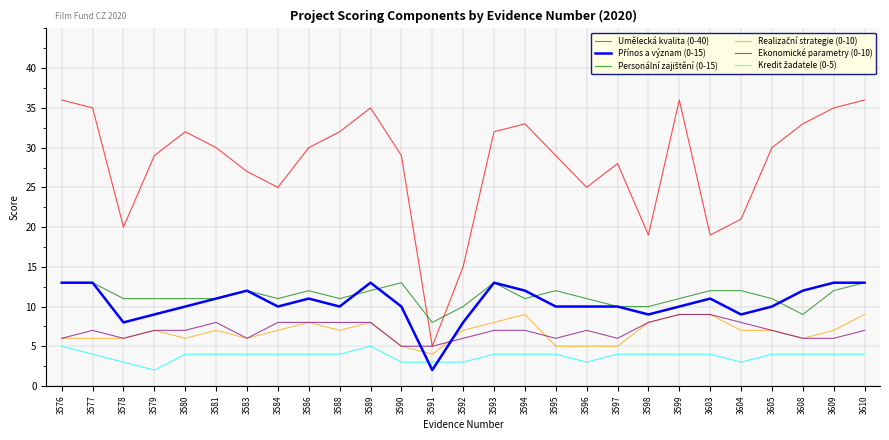

Which series has the largest range (max minus min)?

Umělecká kvalita (0-40)